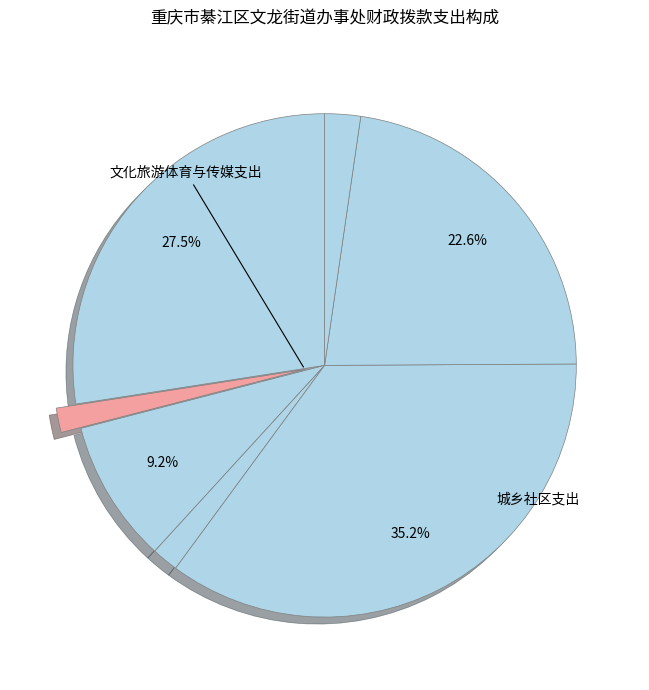

Count the number of slices in the pie.

7